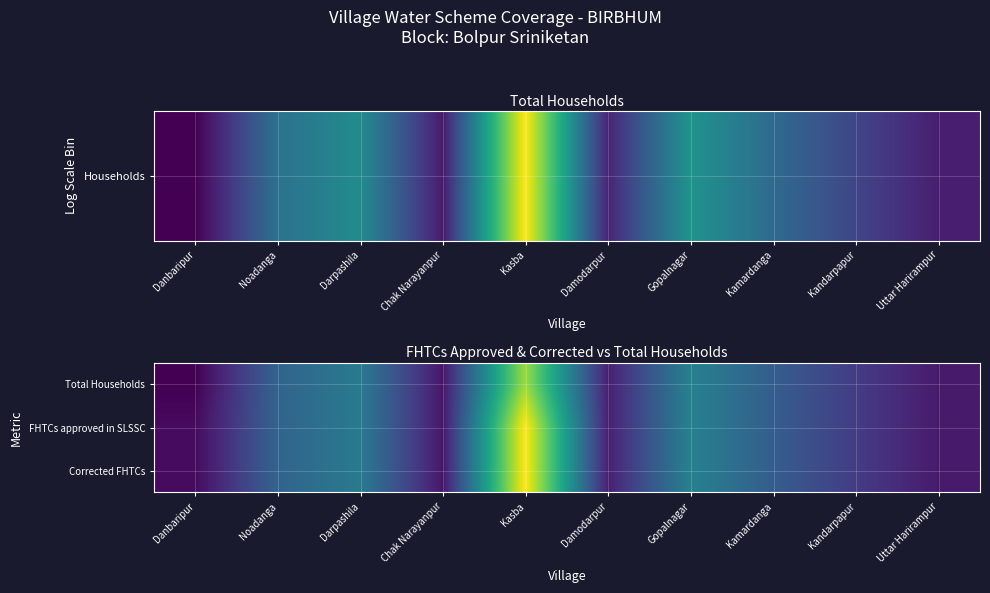

What is the spread (max minus min) of values at Kasba?

104